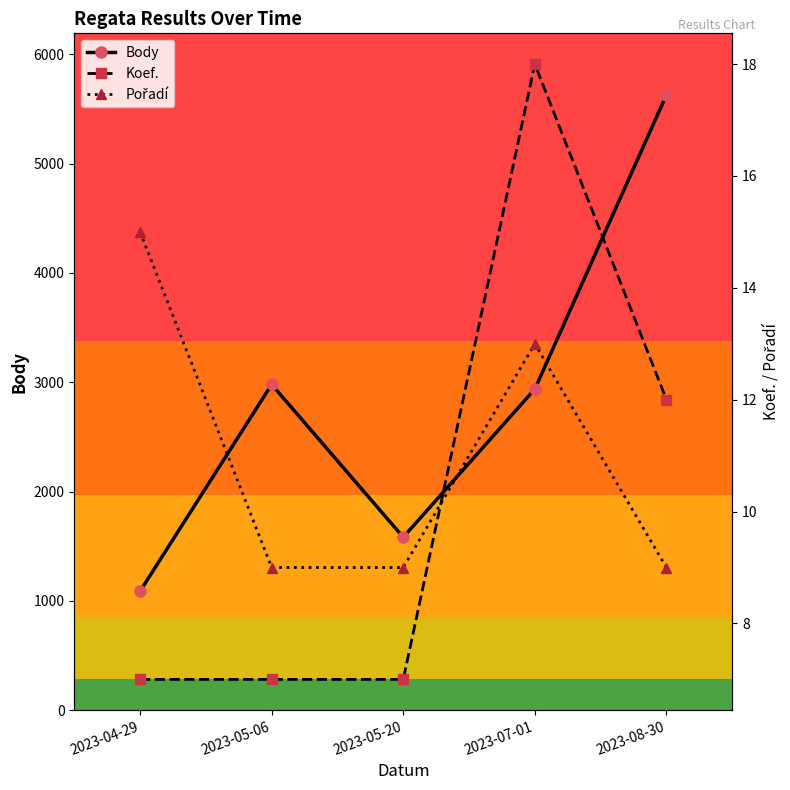

Where do Pořadí and Koef. first cross each other?

2023-05-20 and 2023-07-01